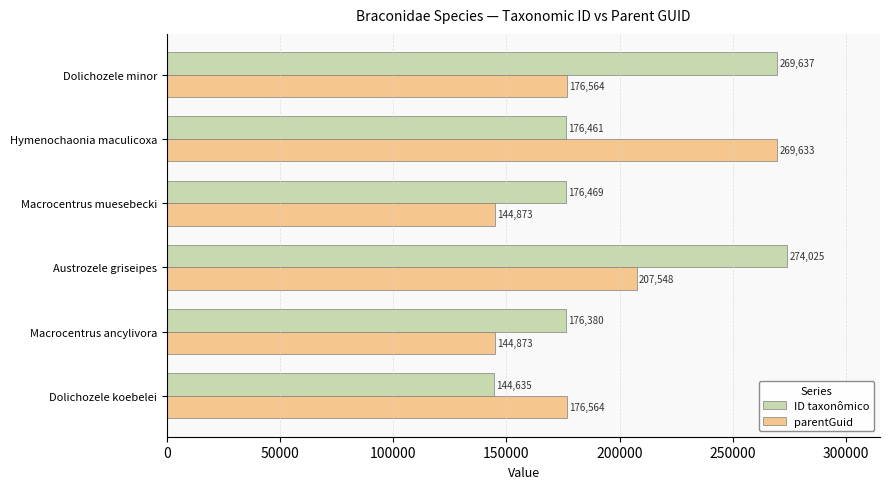

At which label is ID taxonômico closest to 209330?

Macrocentrus muesebecki